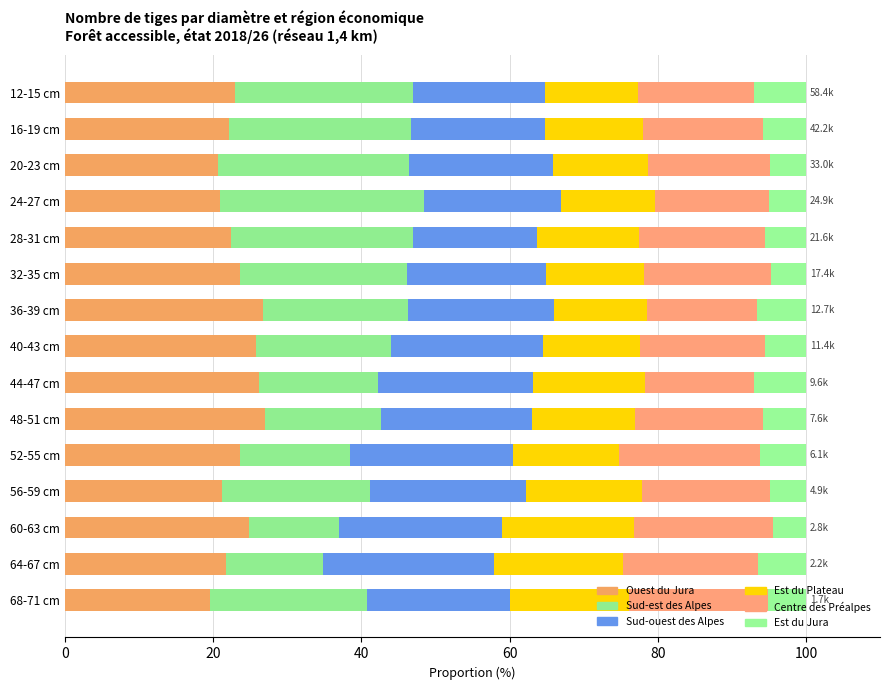

Reading right to left, what are all the values shown in this chart?

Ouest du Jura: 22.9	22.1	20.6	20.9	22.4	23.7	26.7	25.8	26.2	27.0	23.6	21.2	24.9	21.7	19.6
Sud-est des Alpes: 24.1	24.6	25.8	27.6	24.6	22.4	19.6	18.3	16.1	15.7	14.8	20.0	12.1	13.1	21.1
Sud-ouest des Alpes: 17.8	18.1	19.5	18.5	16.7	18.8	19.7	20.5	20.9	20.3	22.0	21.0	22.0	23.1	19.3
Est du Plateau: 12.6	13.3	12.9	12.7	13.9	13.3	12.6	13.1	15.1	13.9	14.3	15.7	17.8	17.3	16.1
Centre des Préalpes: 15.7	16.2	16.4	15.3	16.9	17.1	14.8	16.9	14.6	17.3	19.1	17.3	18.8	18.3	18.8
Est du Jura: 6.9	5.8	4.9	5.0	5.5	4.7	6.6	5.5	7.0	5.9	6.2	4.9	4.5	6.5	5.1